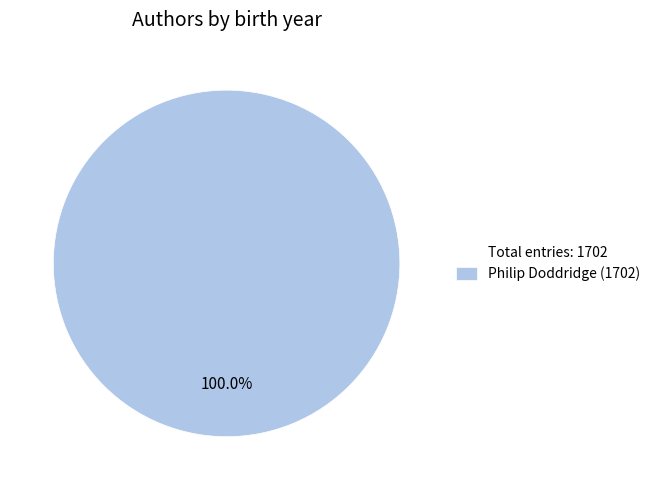

How many segments does this pie chart have?

1